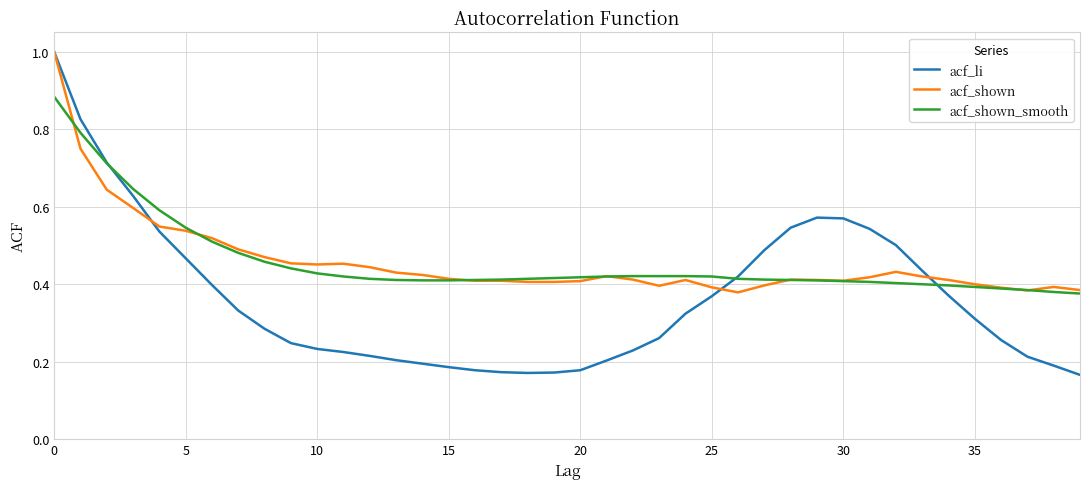

What is the maximum value shown in the chart?

1.0